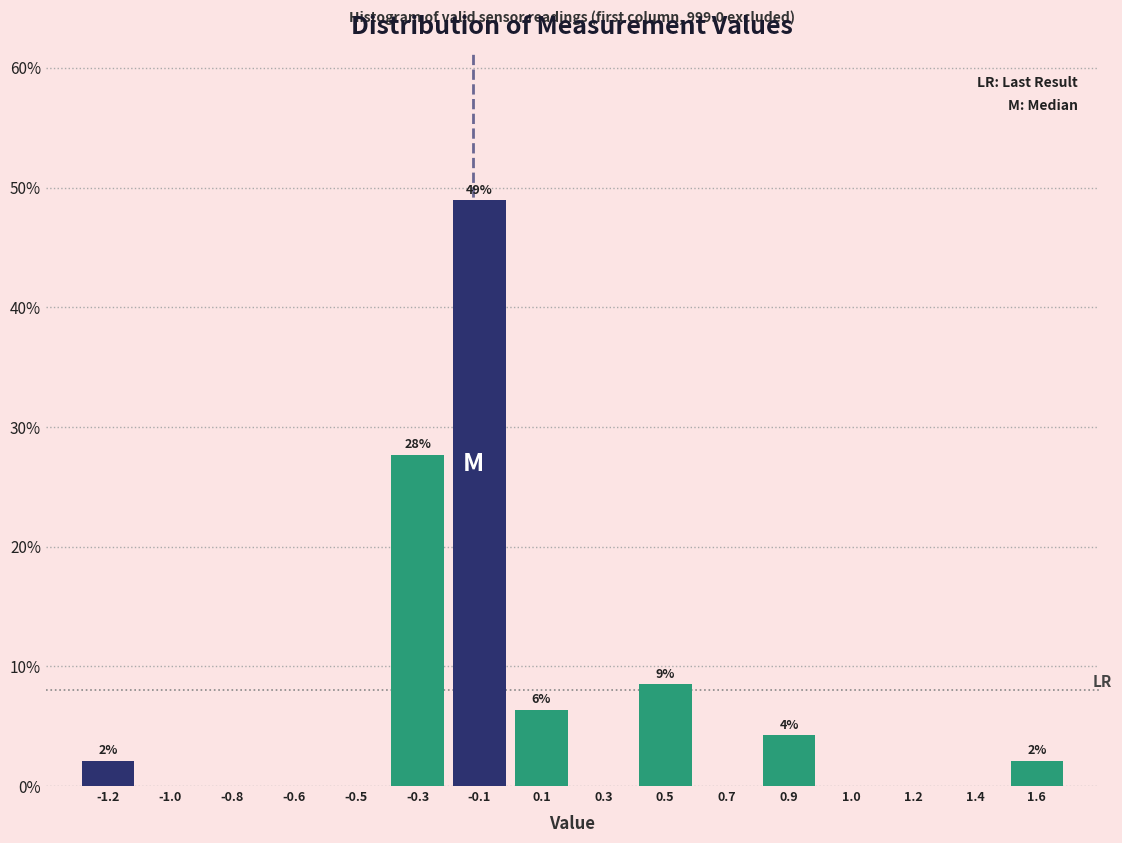

Reading left to right, list all the values displayed in this chart.

-1.2=2.1	-1.0=0.0	-0.8=0.0	-0.6=0.0	-0.5=0.0	-0.3=27.7	-0.1=48.9	0.1=6.4	0.3=0.0	0.5=8.5	0.7=0.0	0.9=4.3	1.0=0.0	1.2=0.0	1.4=0.0	1.6=2.1